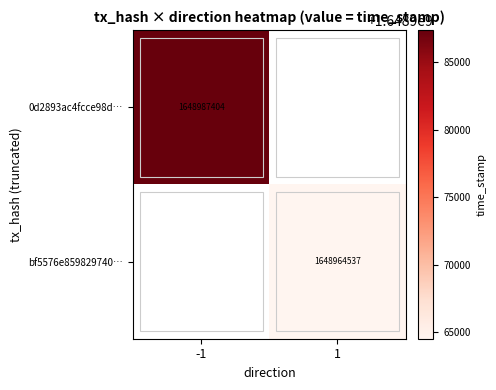

The bf5576e859829740… series shows 933825793 at 1. True or false?

False